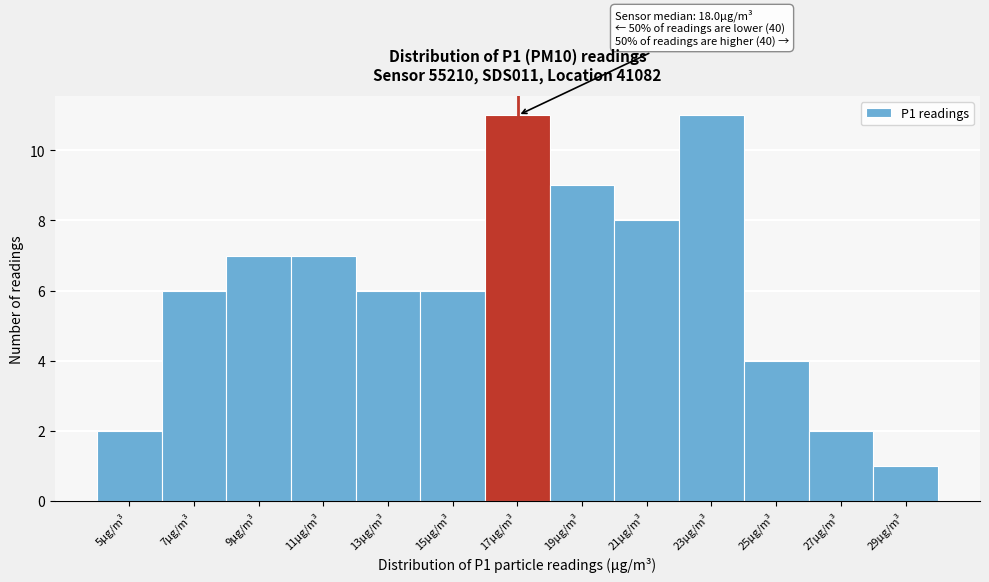

Reading left to right, extract all data points from this chart.

5µg/m³=2	7µg/m³=6	9µg/m³=7	11µg/m³=7	13µg/m³=6	15µg/m³=6	17µg/m³=11	19µg/m³=9	21µg/m³=8	23µg/m³=11	25µg/m³=4	27µg/m³=2	29µg/m³=1